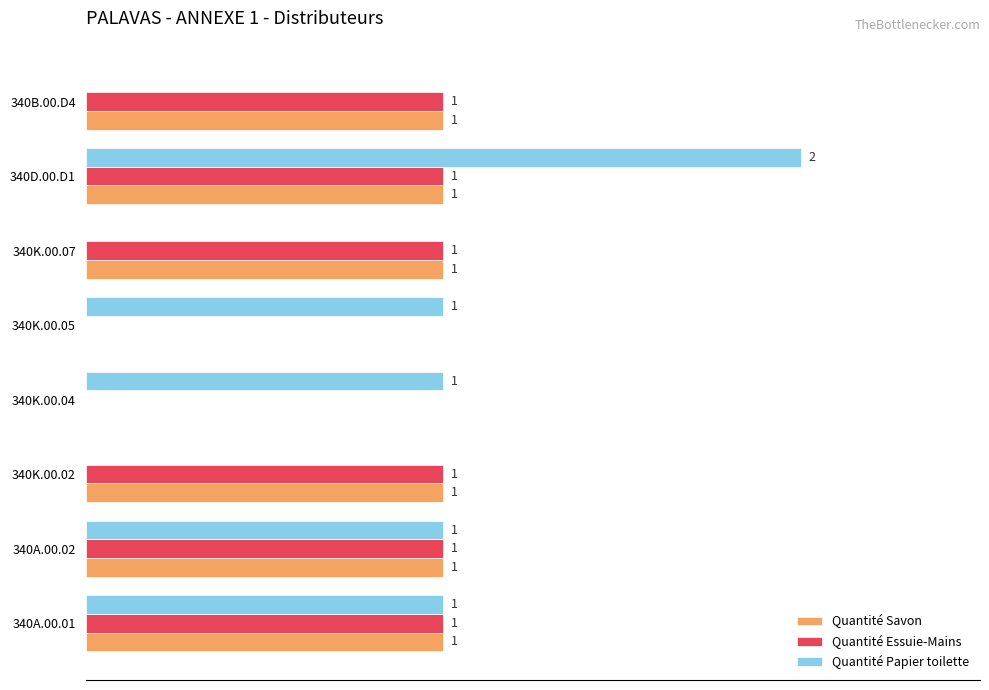

At which category does the chart reach its peak across all series?

340D.00.D1